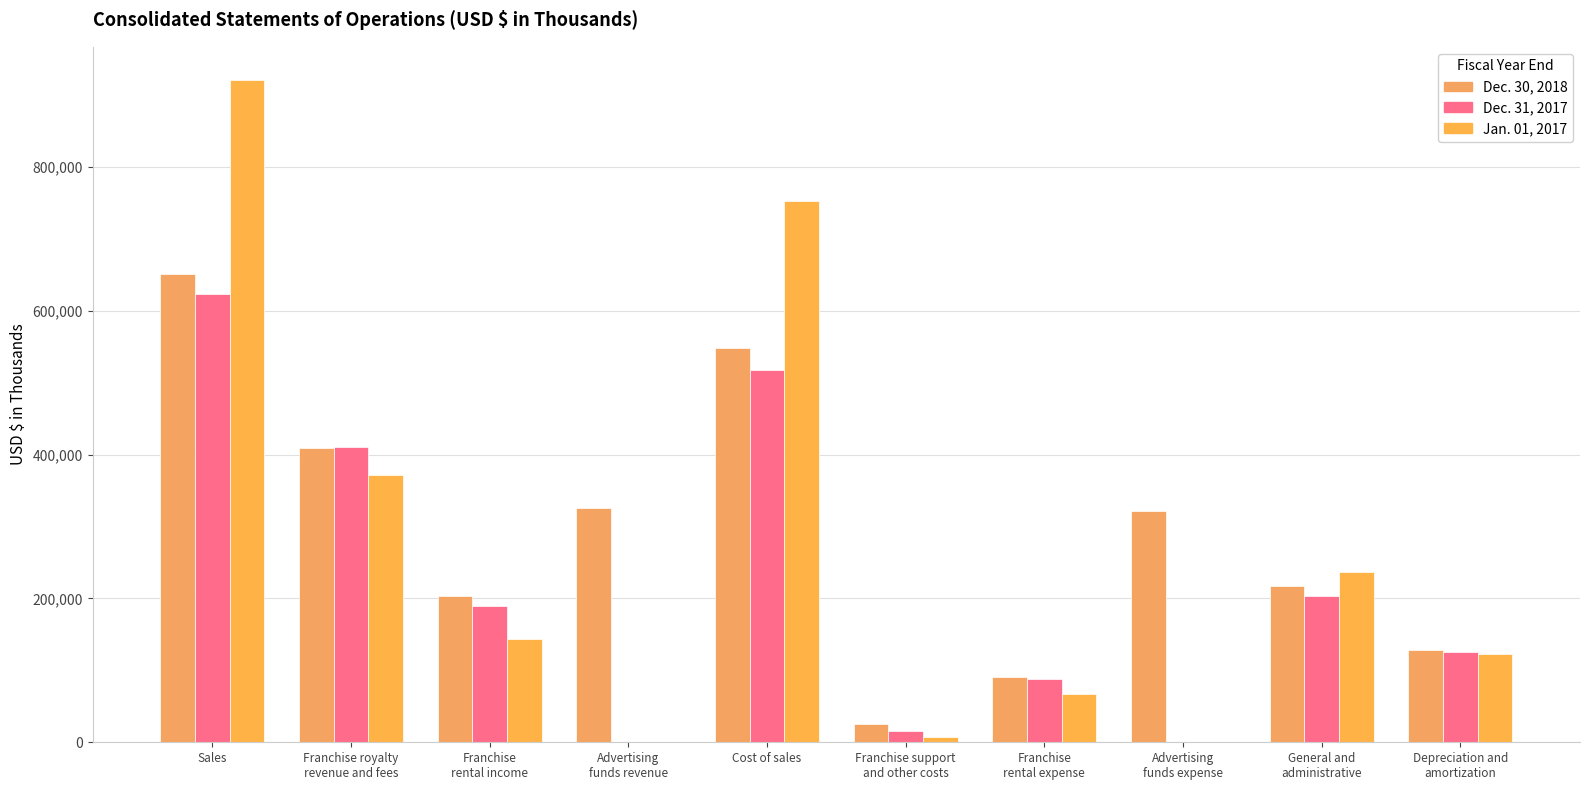

What value does the Jan. 01, 2017 series have at Sales, to the nearest 10?

920760